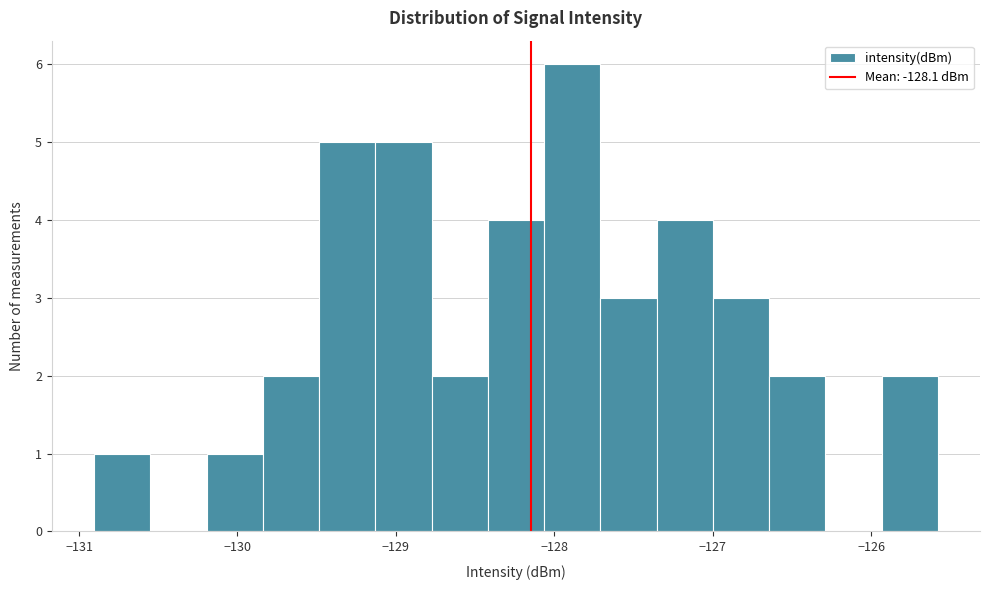

Read against the x-axis, roughly where is the centre of the tallest bar?

-127.9